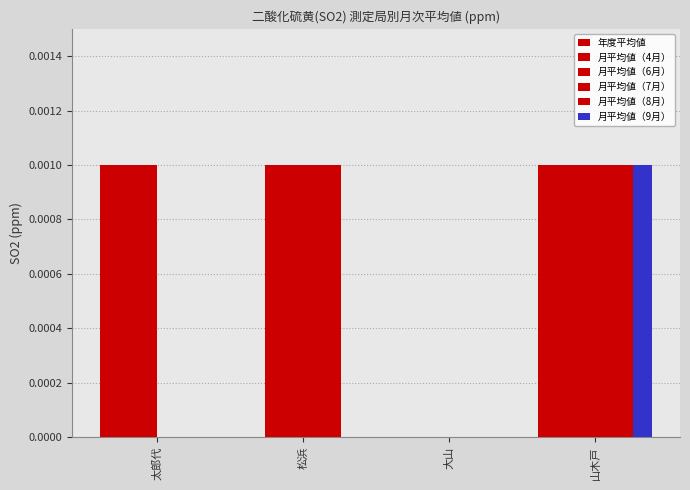

How many series are shown in this chart?

6